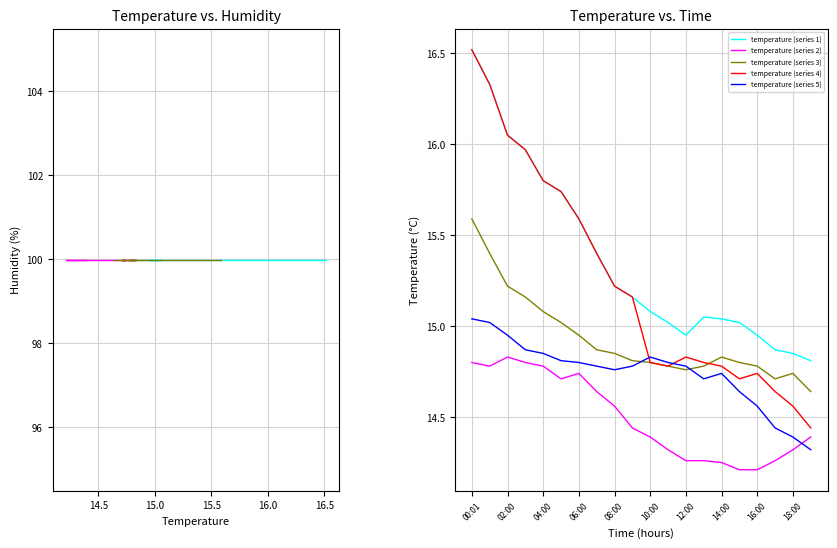

List the series in order of their peak value, highest first.

temperature (series 1), temperature (series 4), temperature (series 3), temperature (series 5), temperature (series 2)